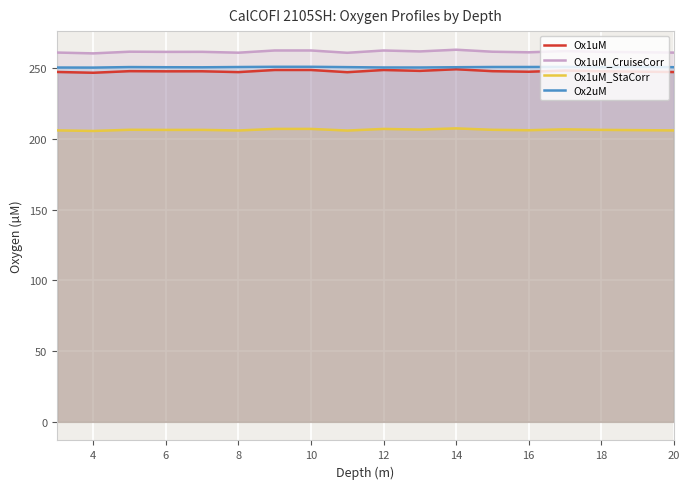

Which series has the widest spread of values?

Ox1uM_CruiseCorr